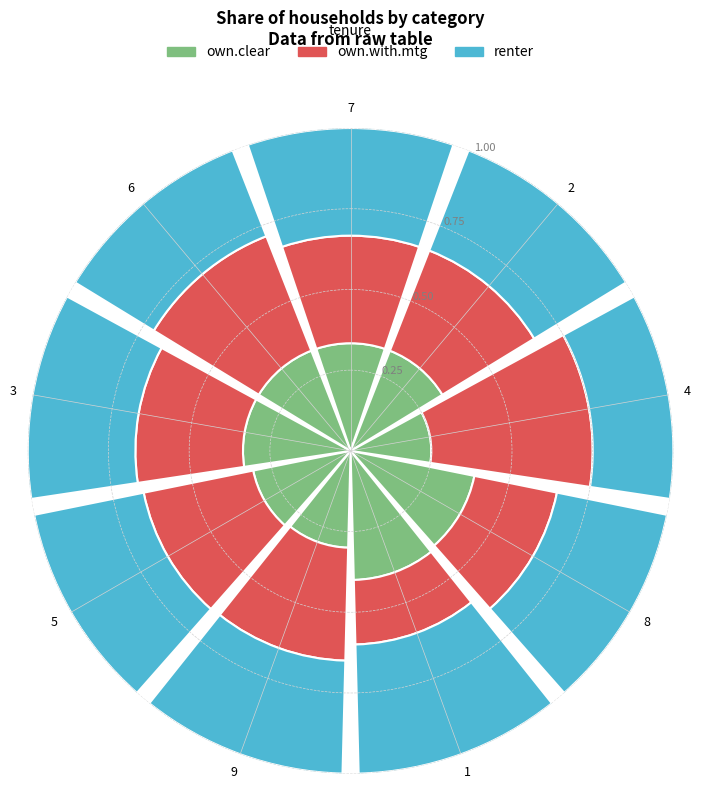

Where is own.clear nearest to the value 0?

4